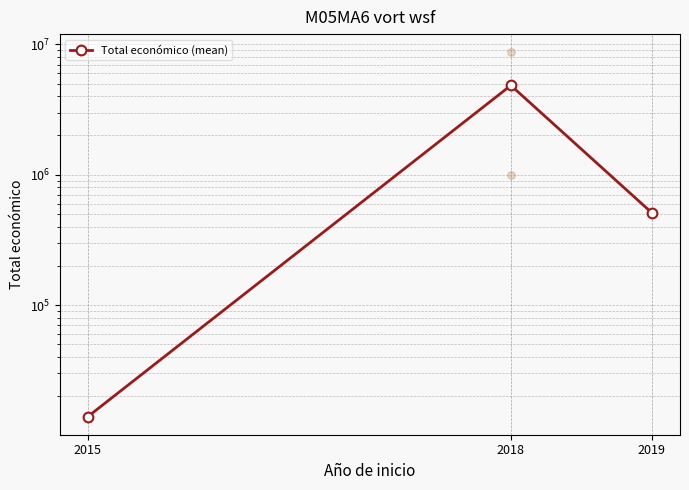

What is the change in value from 2015 to 2018?

+4829158.5